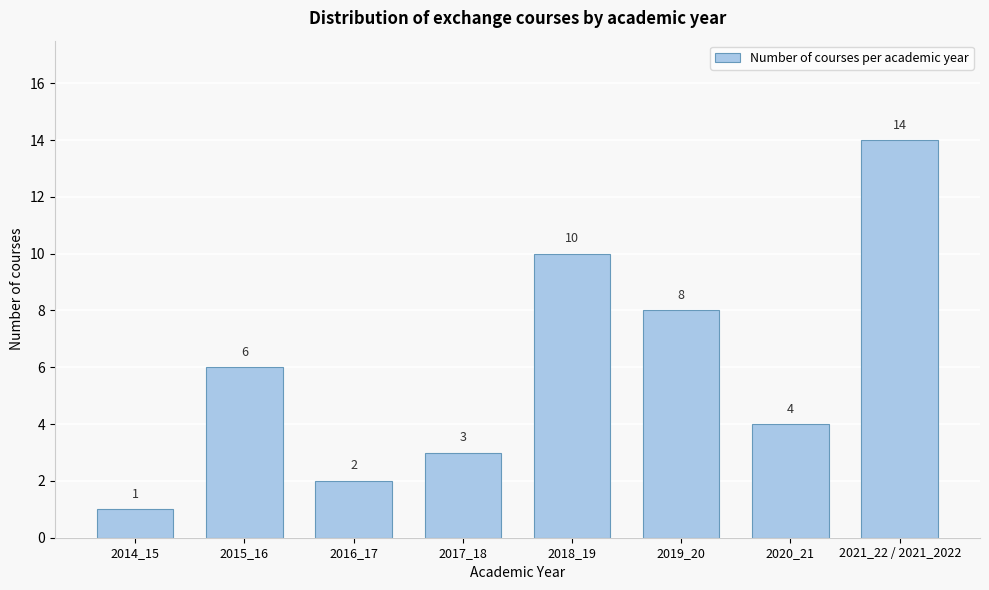

Reading right to left, transcribe all the data shown in this chart.

2021_22 / 2021_2022=14	2020_21=4	2019_20=8	2018_19=10	2017_18=3	2016_17=2	2015_16=6	2014_15=1